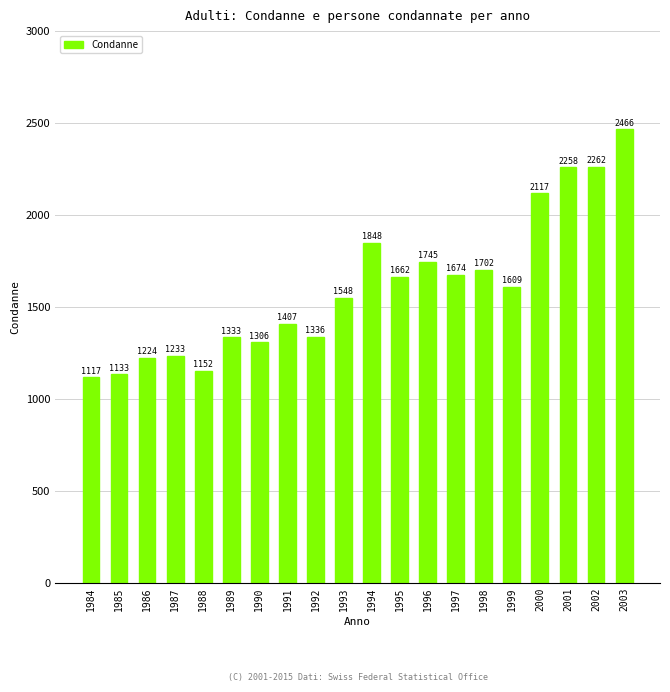

Which category has the lowest value across all series?

1984